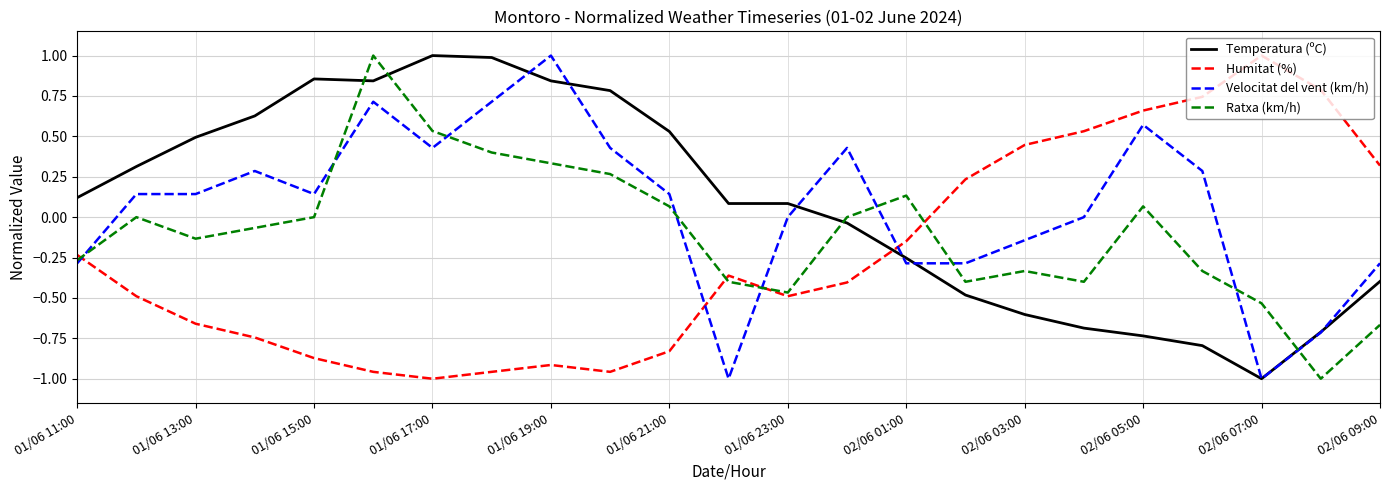

What is the maximum value shown in the chart?

1.0